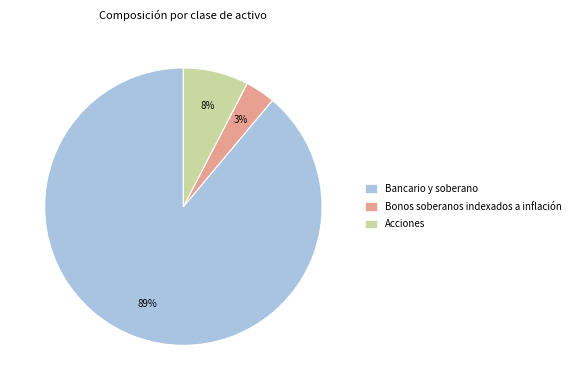

The Bonos soberanos indexados a inflación slice represents 3% of the pie. True or false?

True